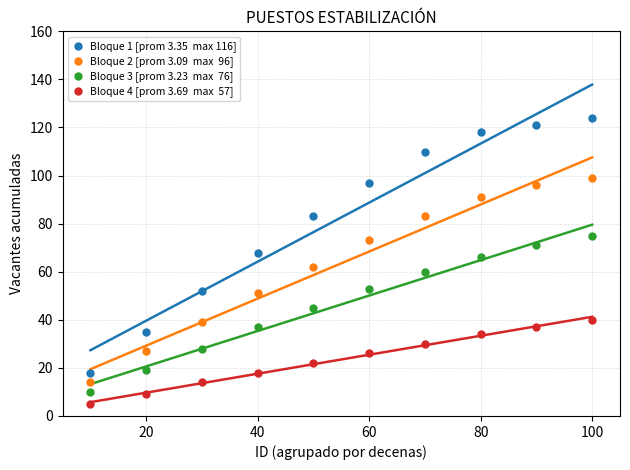

Across all data points, what is the range of X values (max minus min)?

90